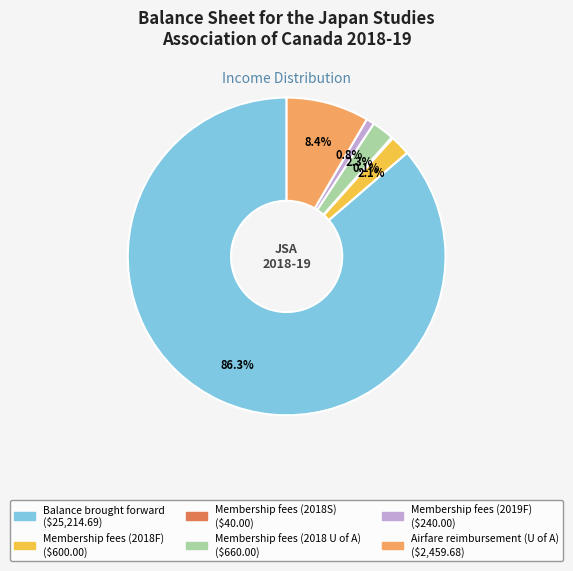

Which has a higher value, Membership fees (2019F) or Membership fees (2018F)?

Membership fees (2018F)